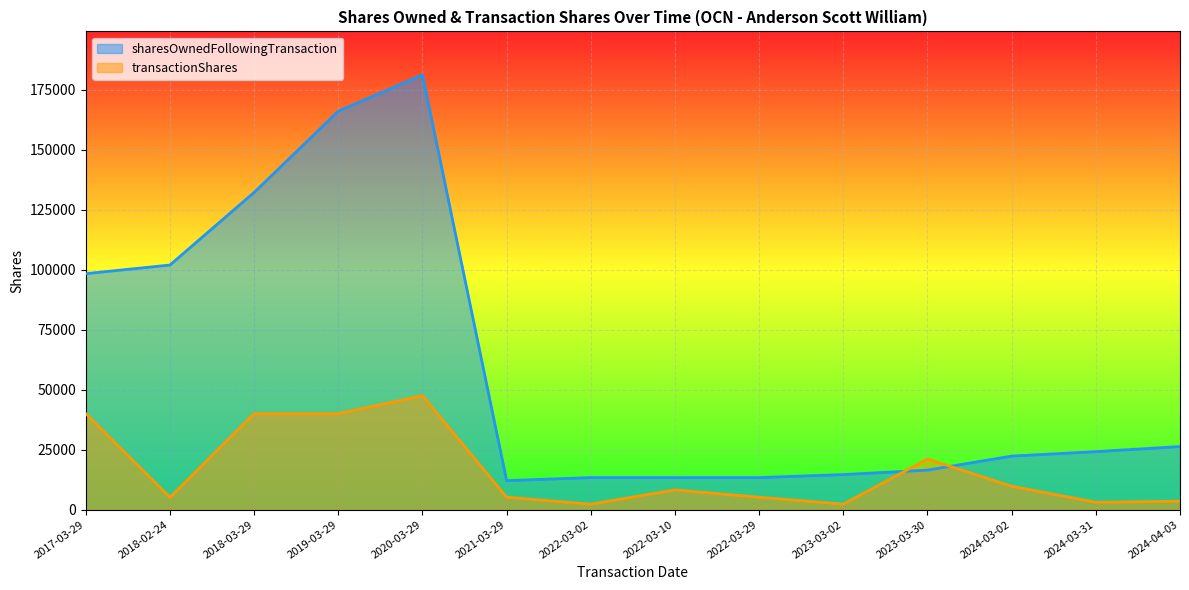

At which category does transactionShares reach its first local valley?

2018-02-24